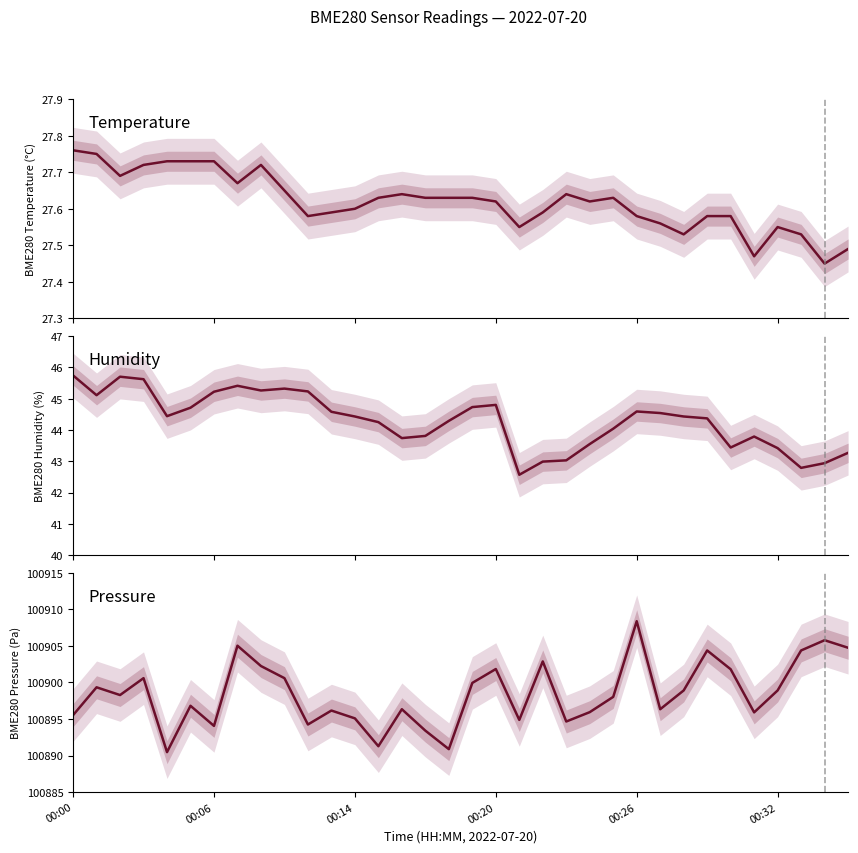

True or false: BME280 pressure and BME280 temperature intersect in this chart.

False